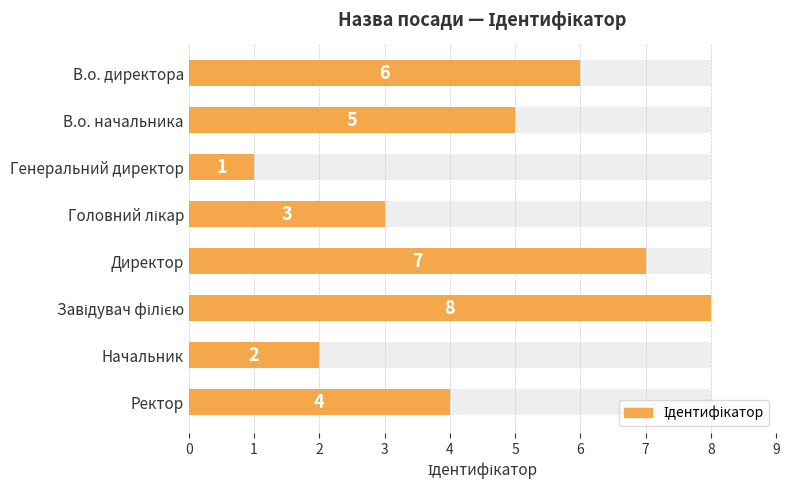

What is the difference between the values at Завідувач філією and В.о. директора?

2